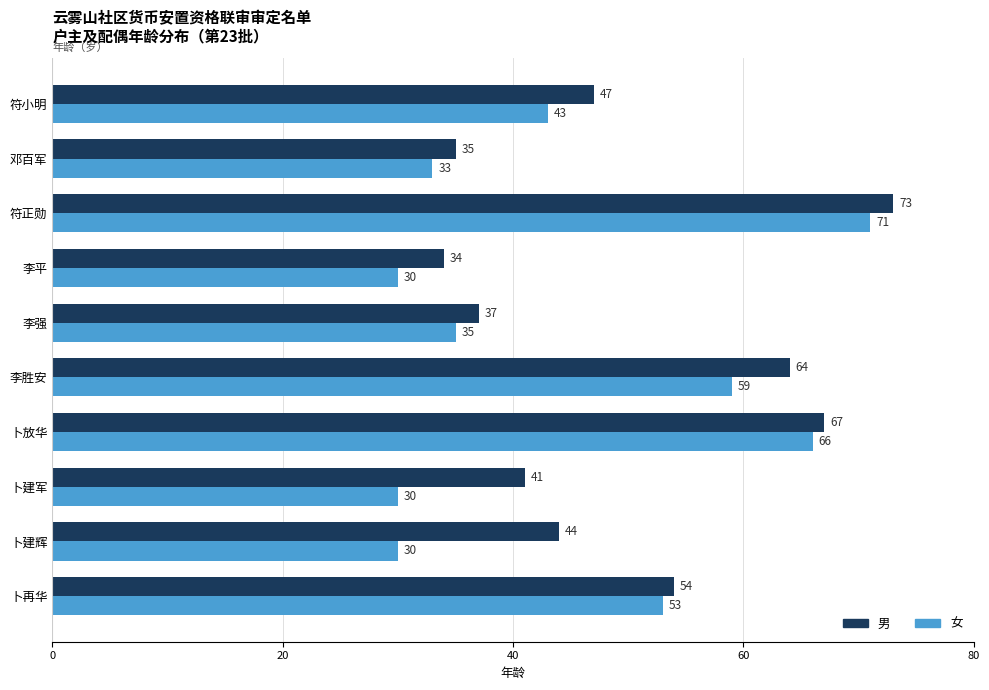

Read the 女 value at 卜建军.

30